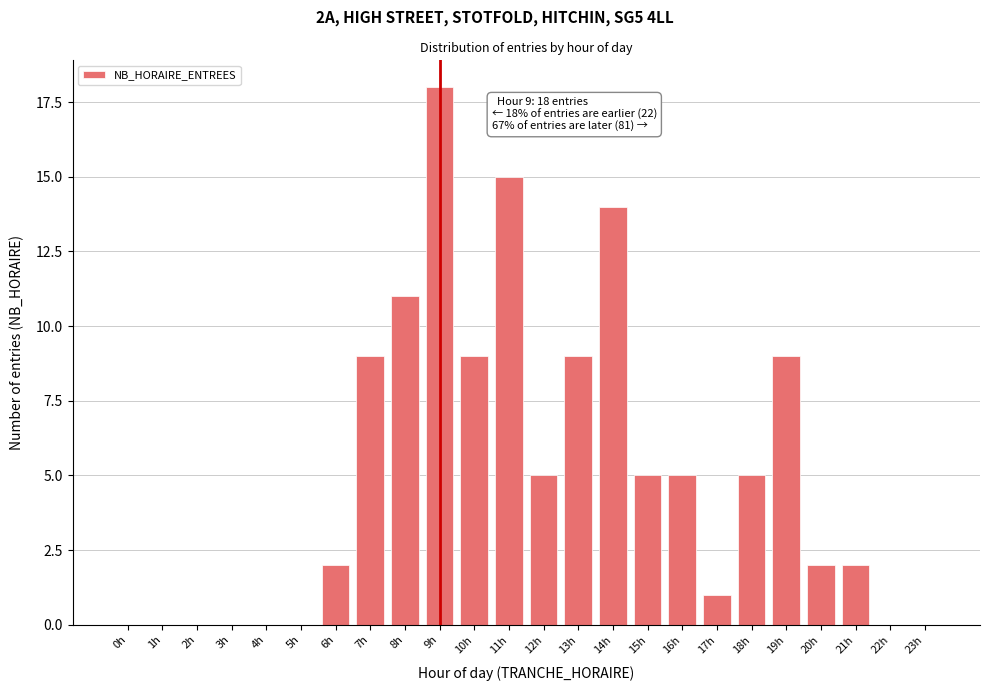

Reading left to right, transcribe all the data shown in this chart.

0h=0	1h=0	2h=0	3h=0	4h=0	5h=0	6h=2	7h=9	8h=11	9h=18	10h=9	11h=15	12h=5	13h=9	14h=14	15h=5	16h=5	17h=1	18h=5	19h=9	20h=2	21h=2	22h=0	23h=0